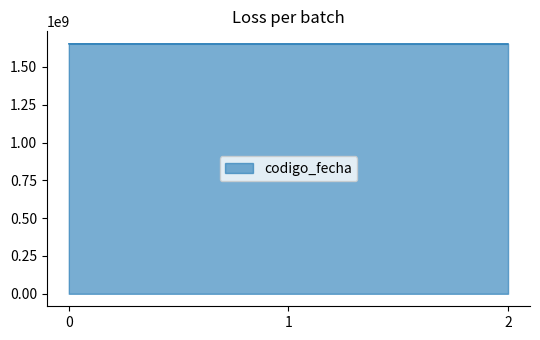

Is it true that the value at 2 is 1652271215?

True